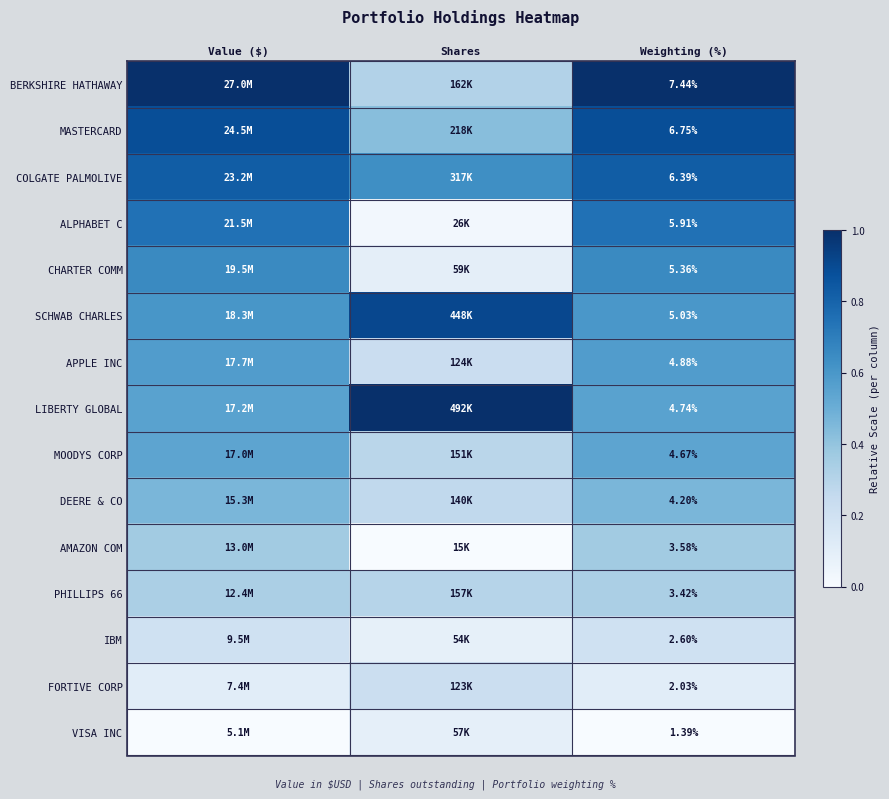

Is the value of VISA INC at Weighting (%) greater than the value of FORTIVE CORP at Weighting (%)?

No